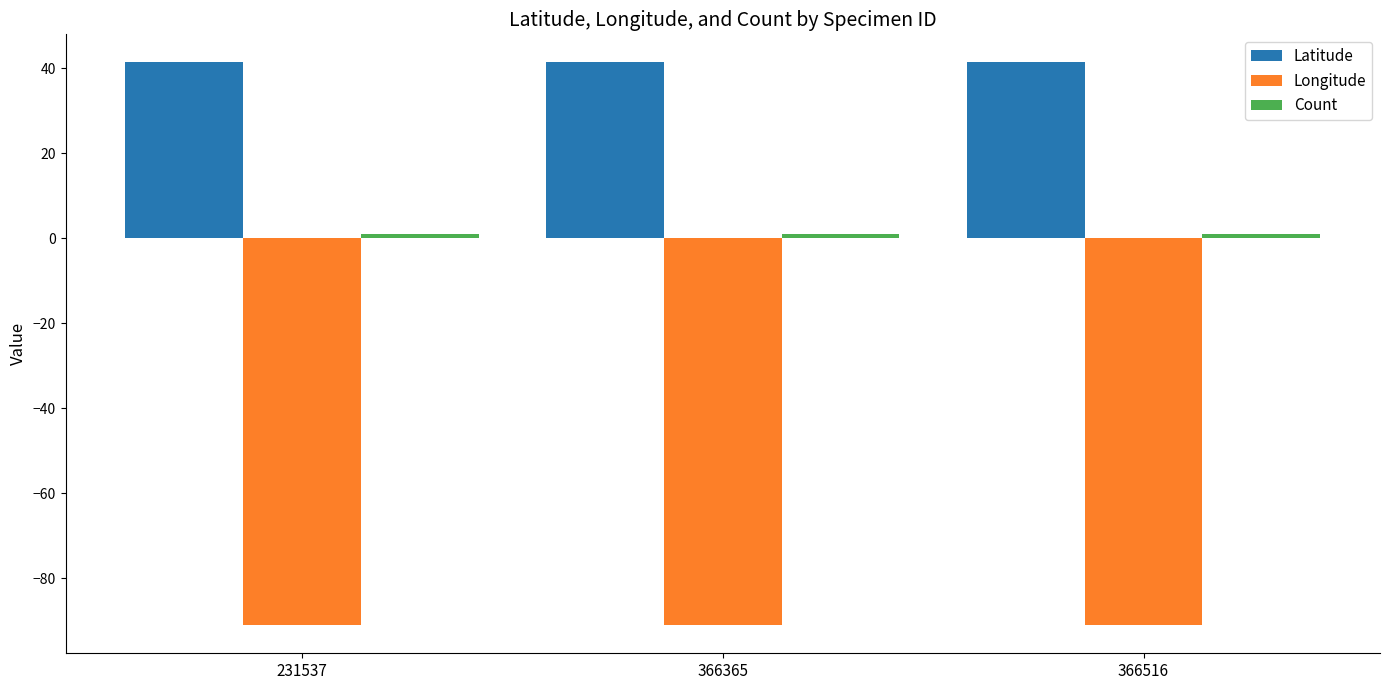

What is the greatest value displayed?

41.3